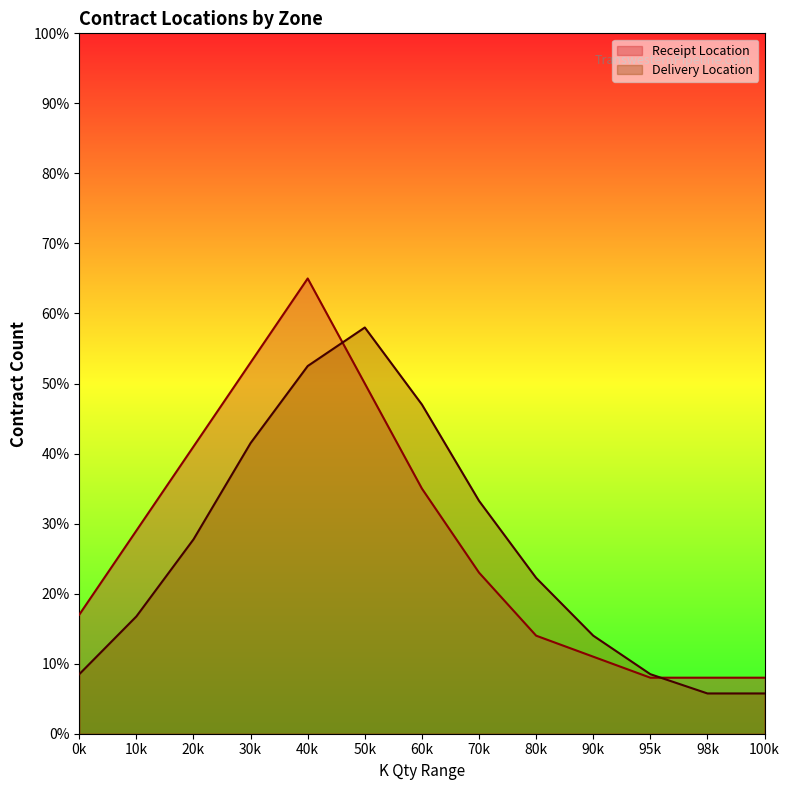

The value of Delivery Location at 60k is 47.0. True or false?

True